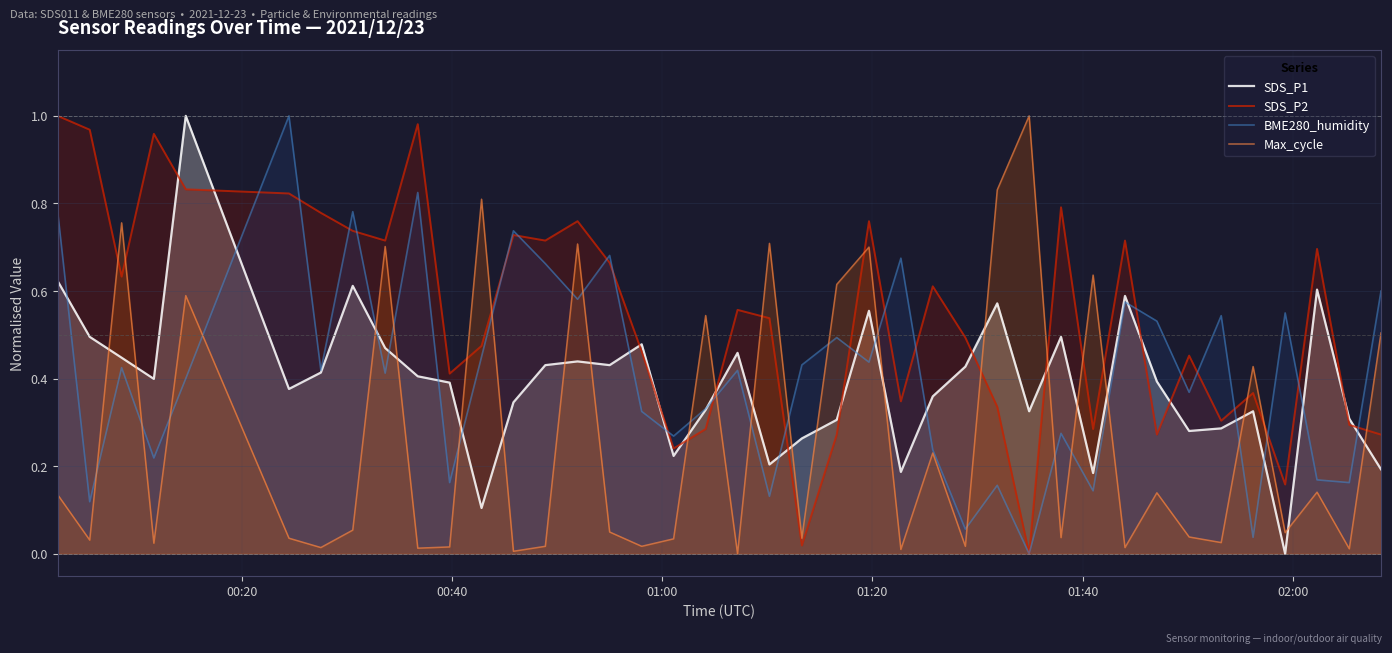

True or false: Max_cycle and SDS_P1 intersect in this chart.

True